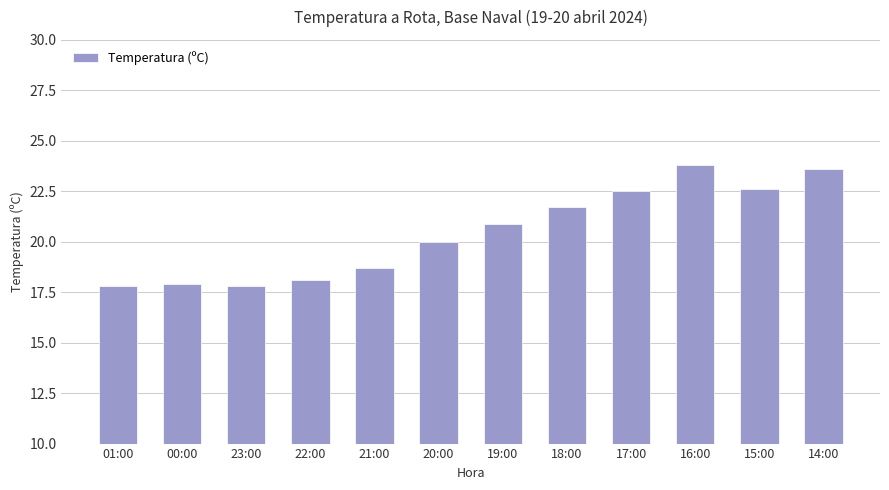

What is the approximate value at 21:00?

18.7